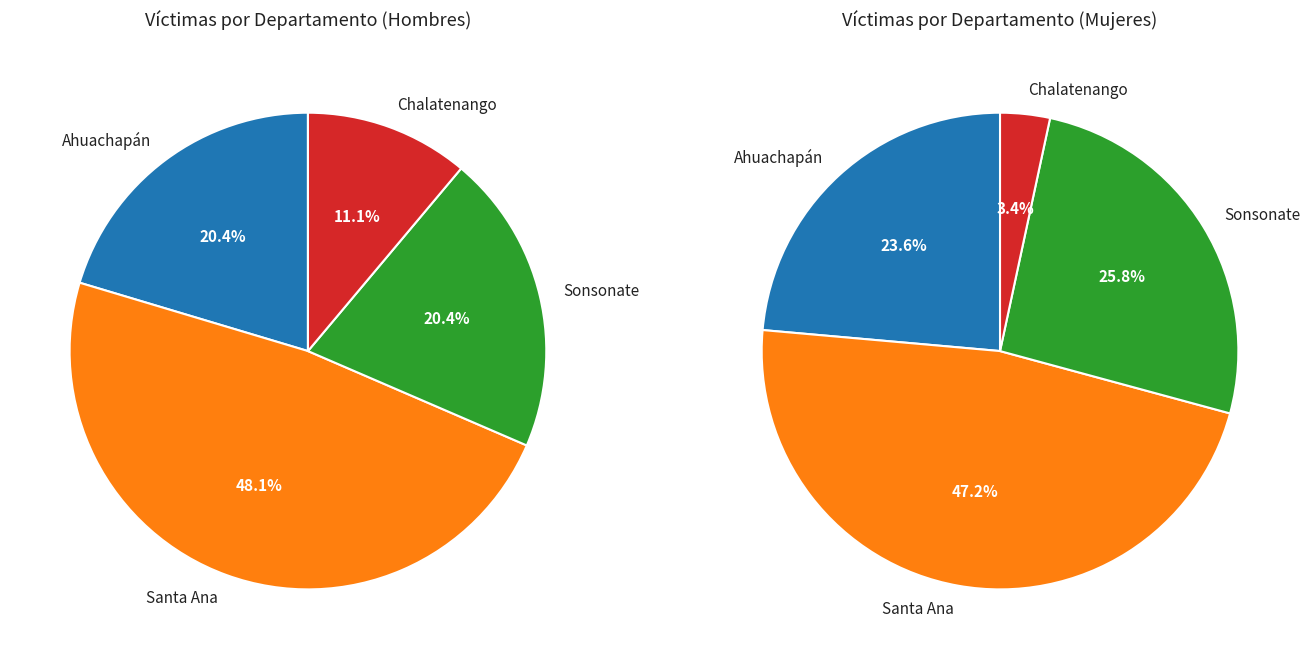

What is the spread (max minus min) of values at Chalatenango?

3